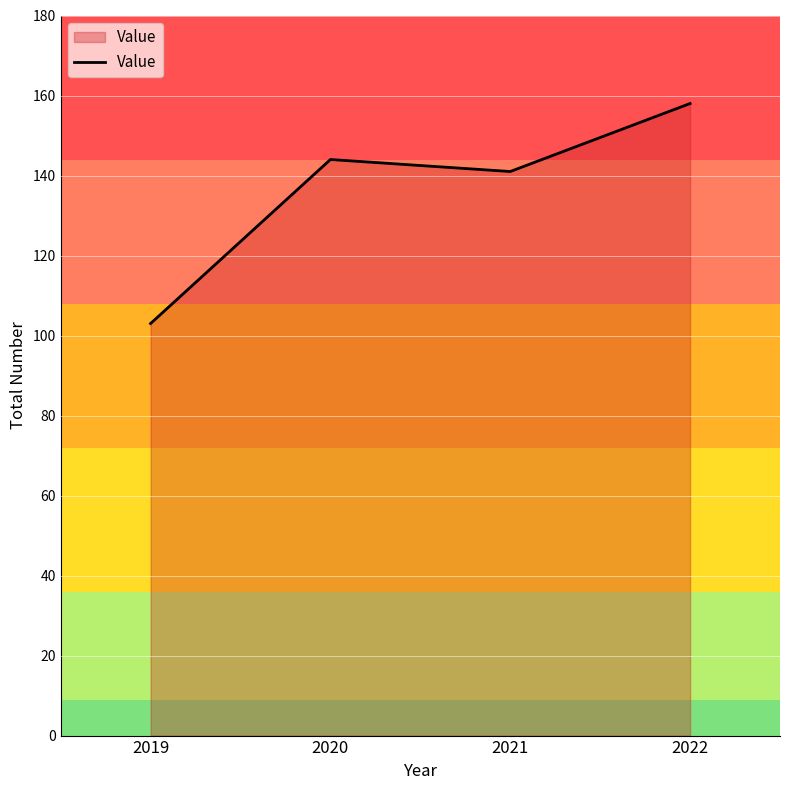

What is the difference between the second highest and minimum values?

41